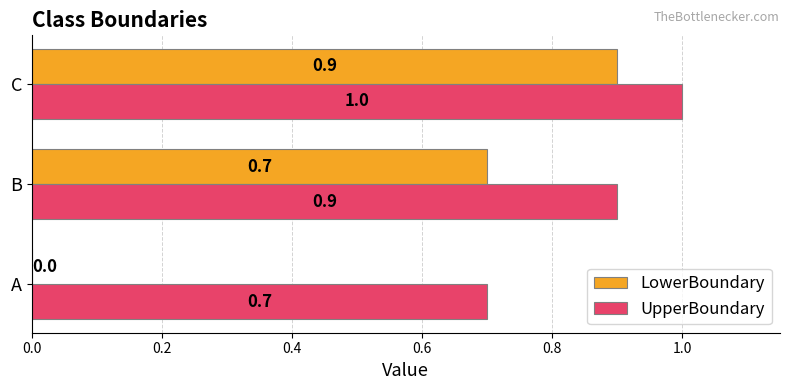

True or false: LowerBoundary has a value of 1.2 at C.

False